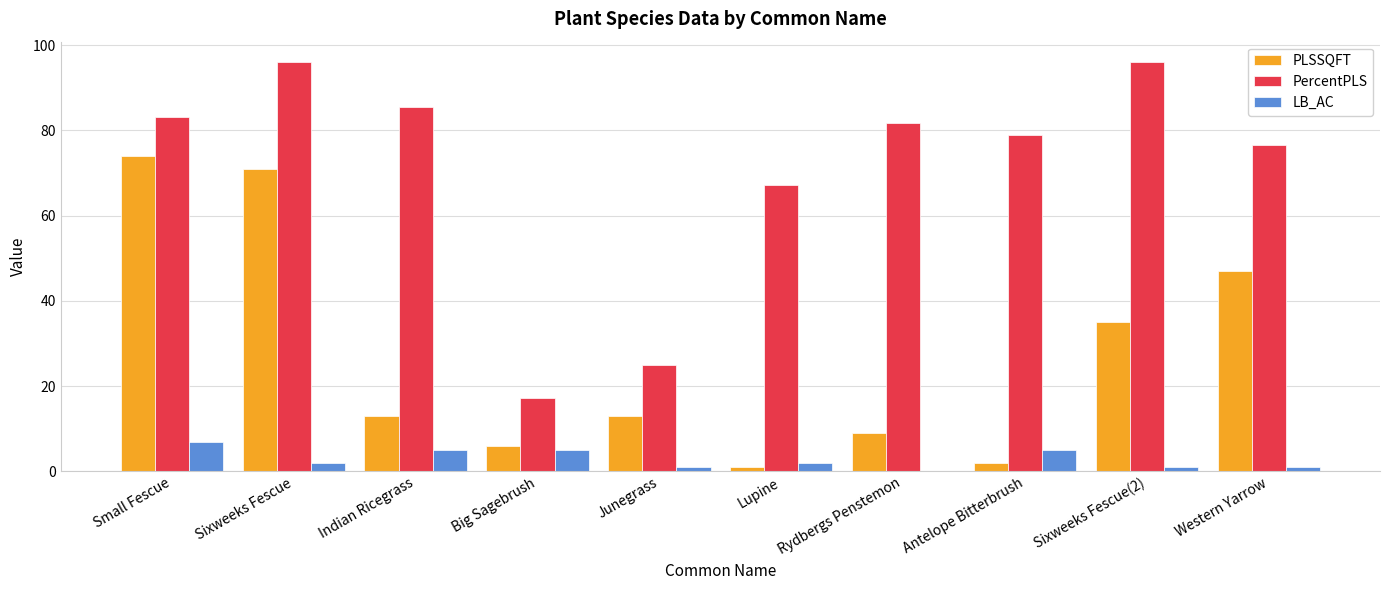

What is the sum of all LB_AC values?

29.0